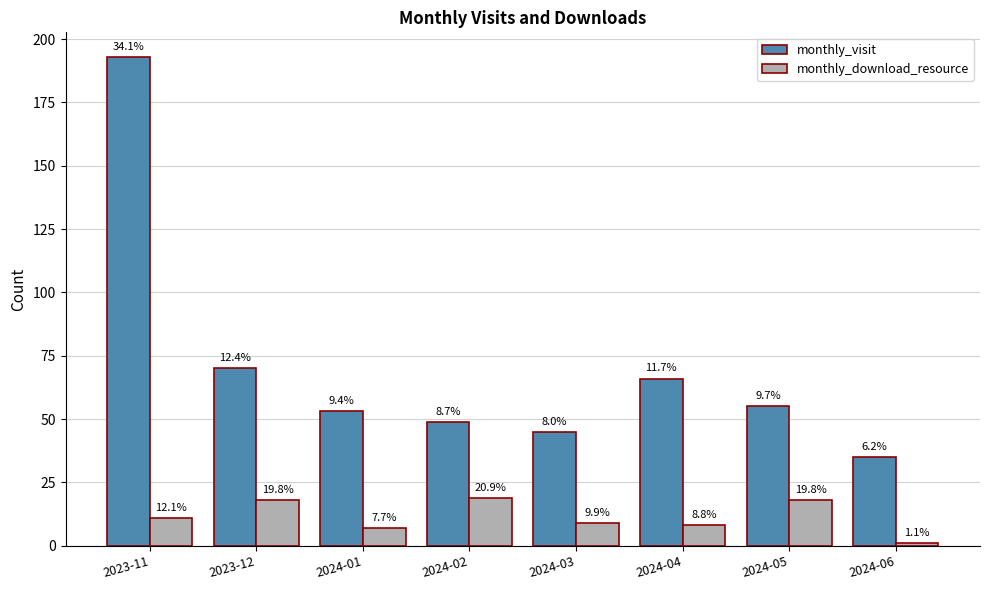

Reading left to right, what are all the values shown in this chart?

monthly_visit: 2023-11=193	2023-12=70	2024-01=53	2024-02=49	2024-03=45	2024-04=66	2024-05=55	2024-06=35
monthly_download_resource: 2023-11=11	2023-12=18	2024-01=7	2024-02=19	2024-03=9	2024-04=8	2024-05=18	2024-06=1